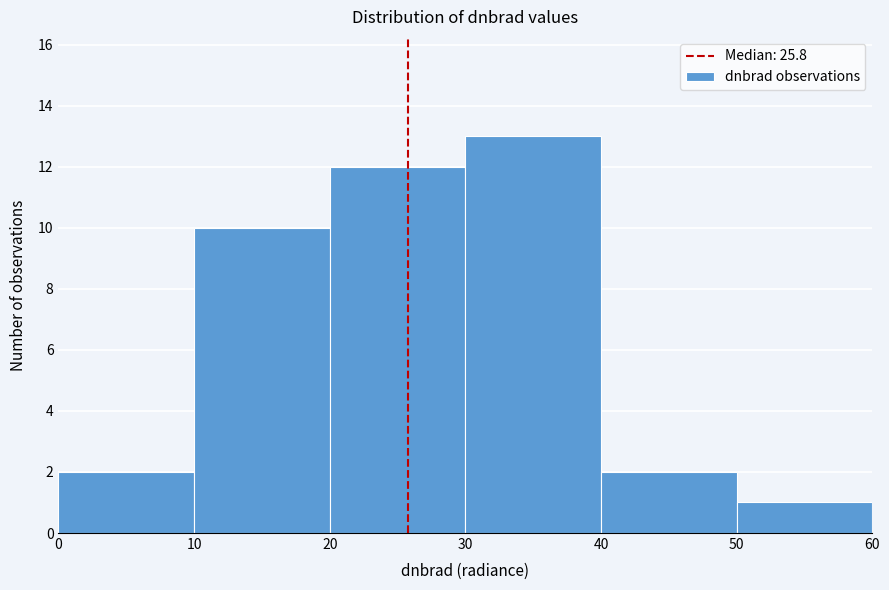

Reading left to right, transcribe this chart: for each bar, give the range it covers on the x-axis and its height. The values are not printed on the chart, so give them approximately, as read against the axis.

0 to 10: 2
10 to 20: 10
20 to 30: 12
30 to 40: 13
40 to 50: 2
50 to 60: 1